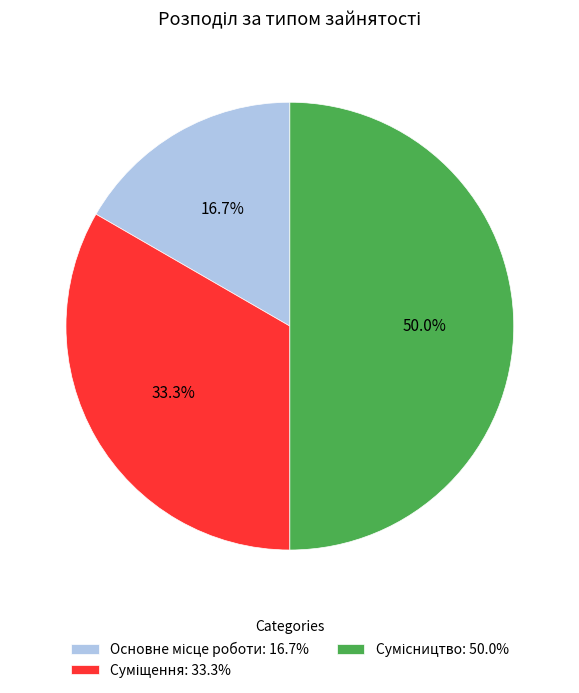

Which category has the smallest portion of the pie?

Основне місце роботи